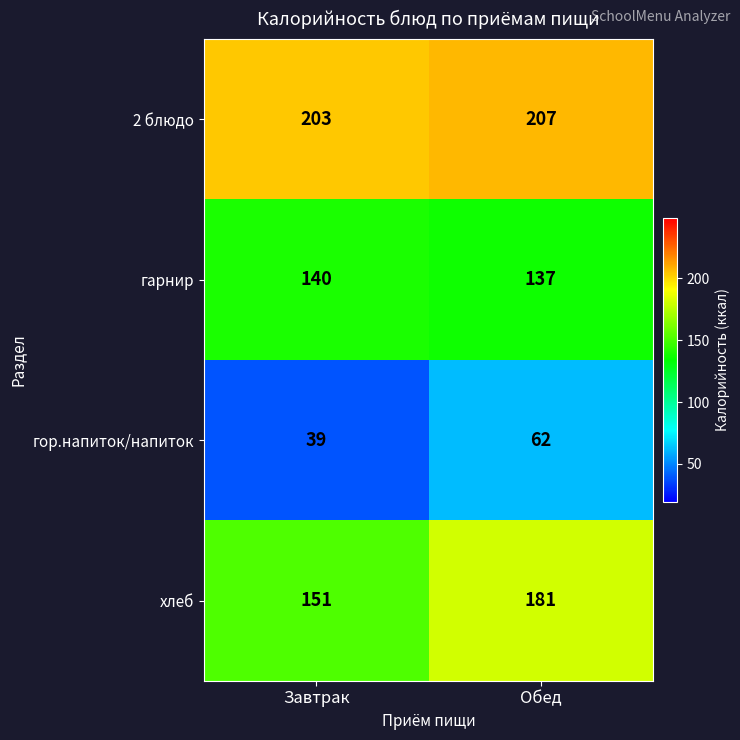

Rank the series by their maximum value, from highest to lowest.

2 блюдо, хлеб, гарнир, гор.напиток/напиток